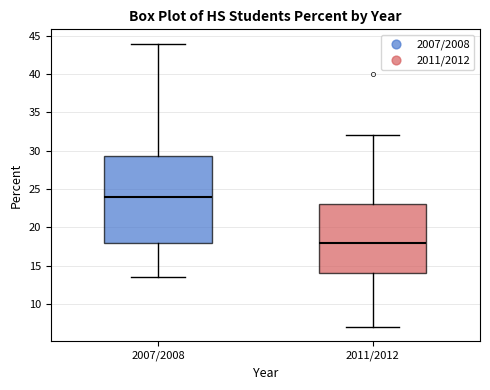

Which box is the tallest, from its lower edge to its upper edge?

2007/2008